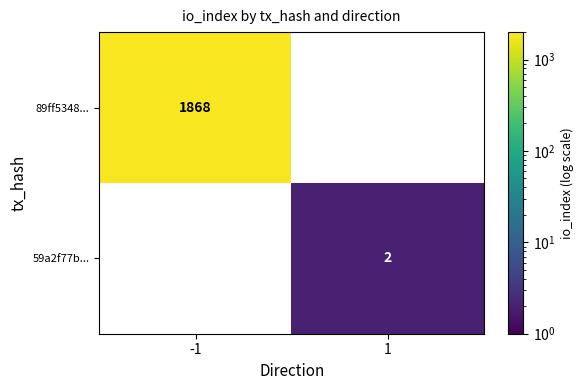

Which label corresponds to the largest value in the chart?

-1